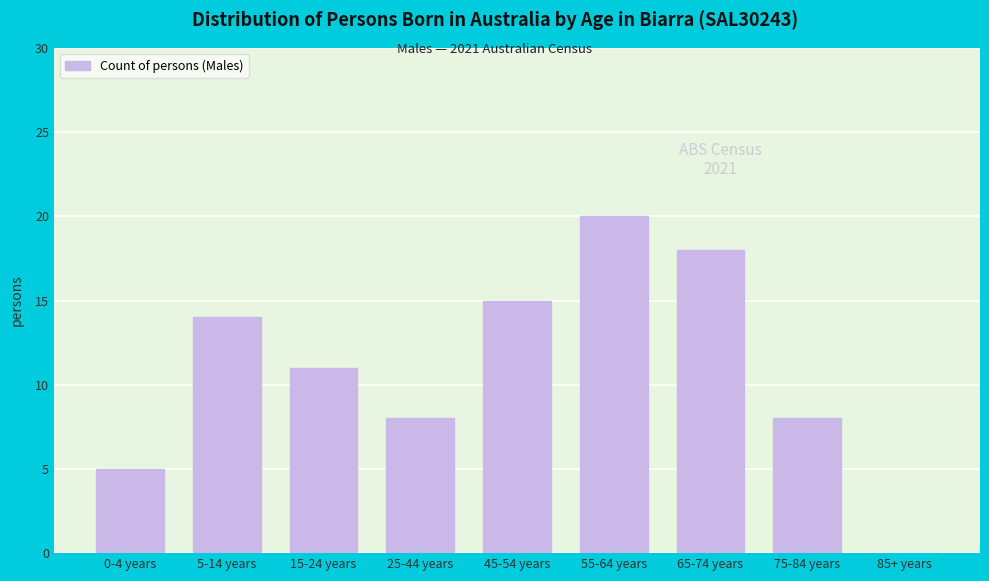

Reading left to right, list all the values displayed in this chart.

0-4 years=5	5-14 years=14	15-24 years=11	25-44 years=8	45-54 years=15	55-64 years=20	65-74 years=18	75-84 years=8	85+ years=0